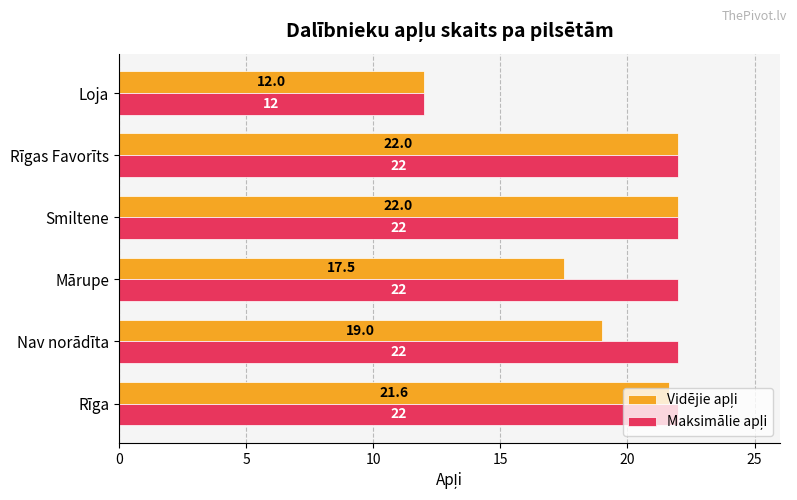

At how many categories does at least one series exceed 17?

5